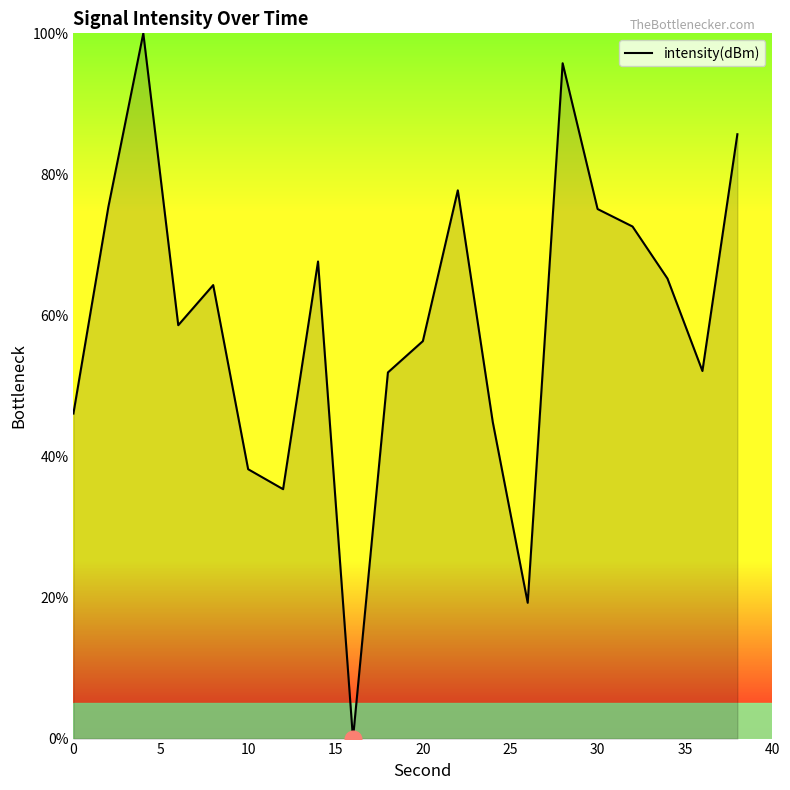

What is the difference between the maximum and minimum values?

100.0